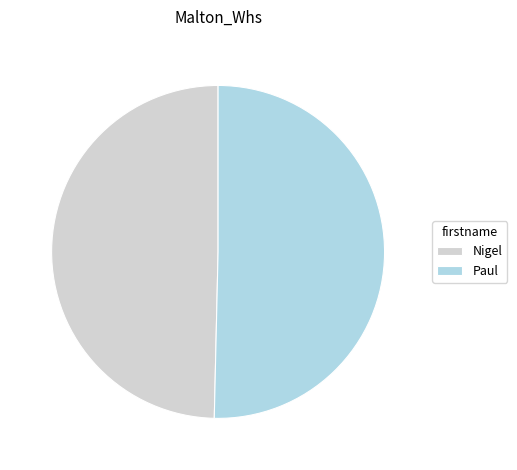

Is it true that Nigel is 39% of the pie?

False